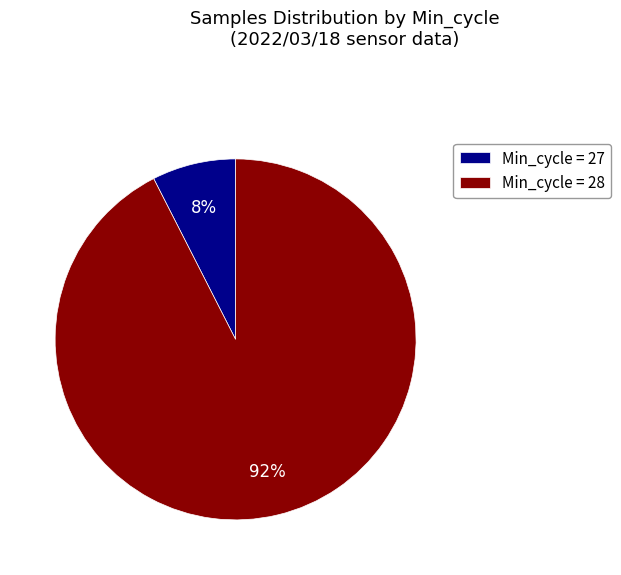

What is the majority slice?

Min_cycle = 28